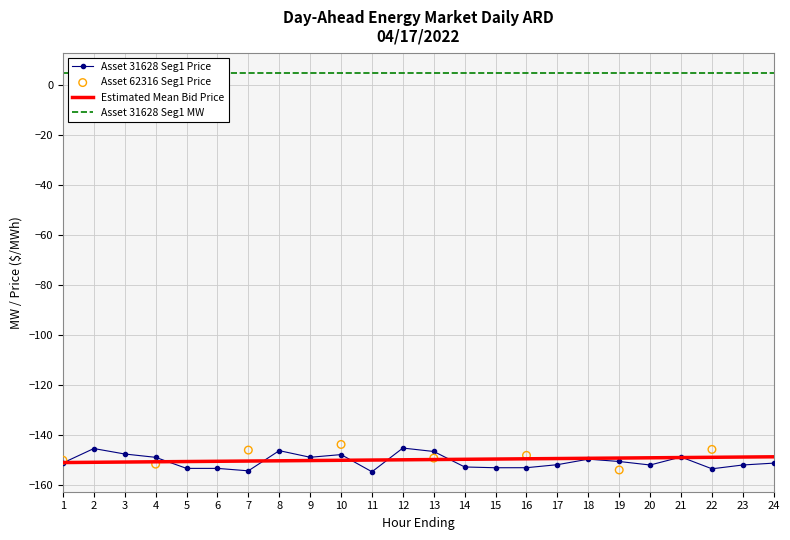

What is the minimum value for Estimated Mean Bid Price?

-151.1